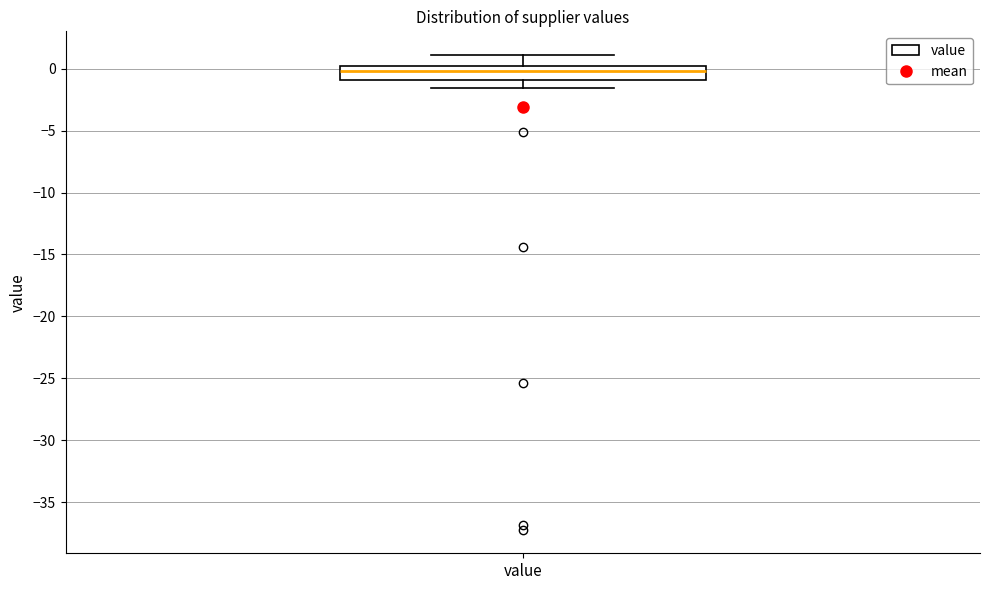

Transcribe this box plot: give where the median line is, the range the box spans, and where the two whiskers end, as read against the y-axis. The values are not printed on the chart, so give them approximately, as read against the axis.

median 0.0 (just below the box's upper edge), box -1.0 to 0.0, whiskers -1.5 to 1.0